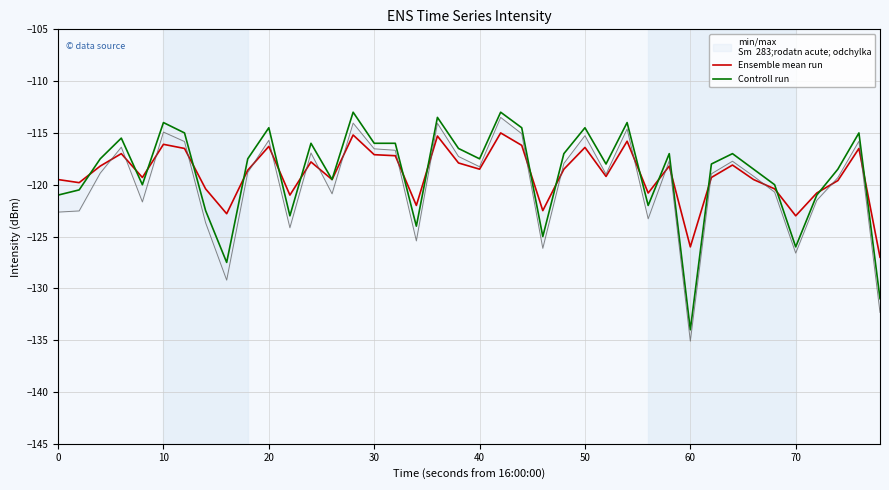

At which label does Controll run reach its minimum?

60